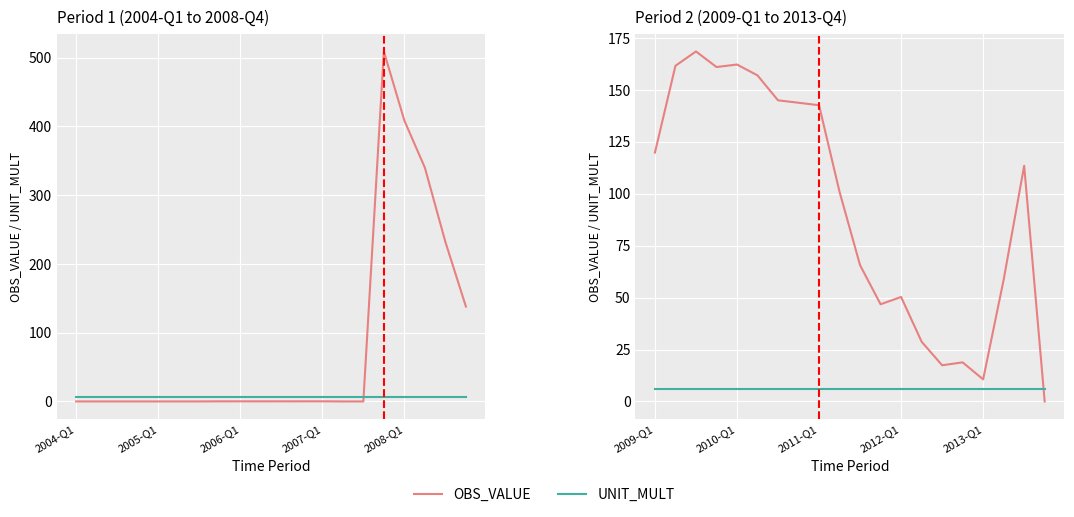

Is it true that OBS_VALUE equals 0.0 at 19?

True